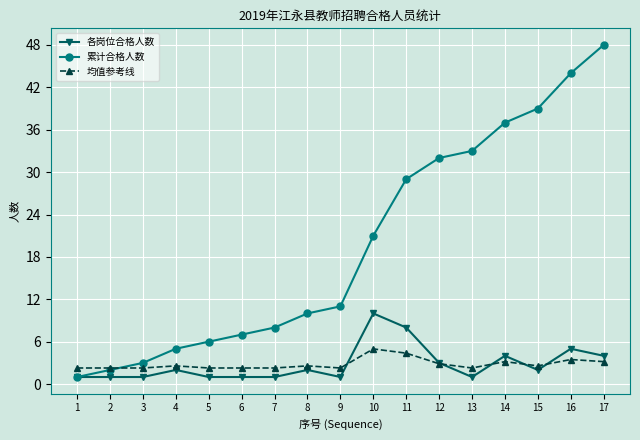

What is the difference between the maximum and second lowest values in the 累计合格人数 series?

46.0